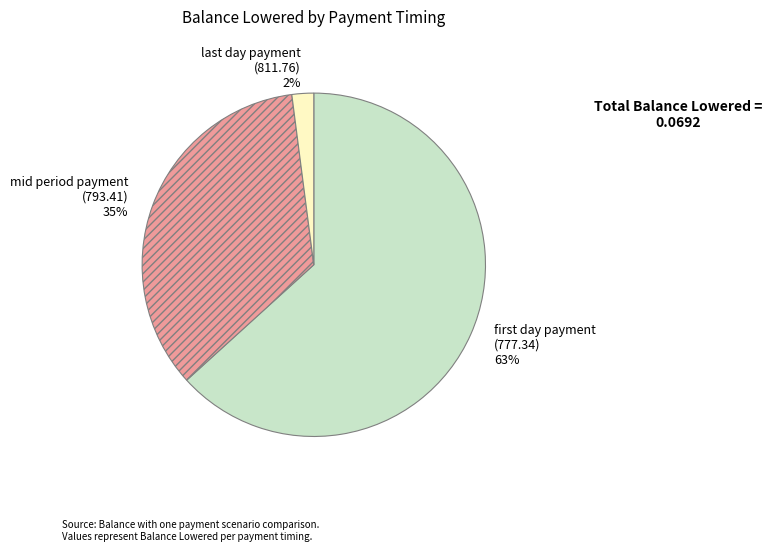

How many slices are in this pie chart?

3